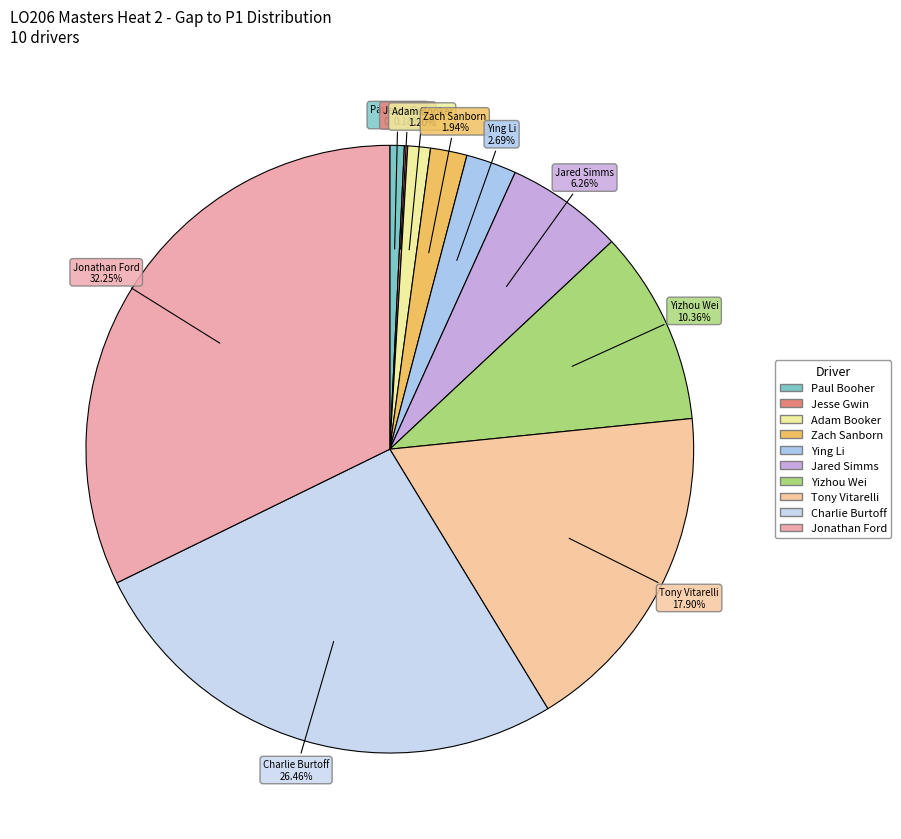

Which category has the biggest portion of the pie?

Jonathan Ford